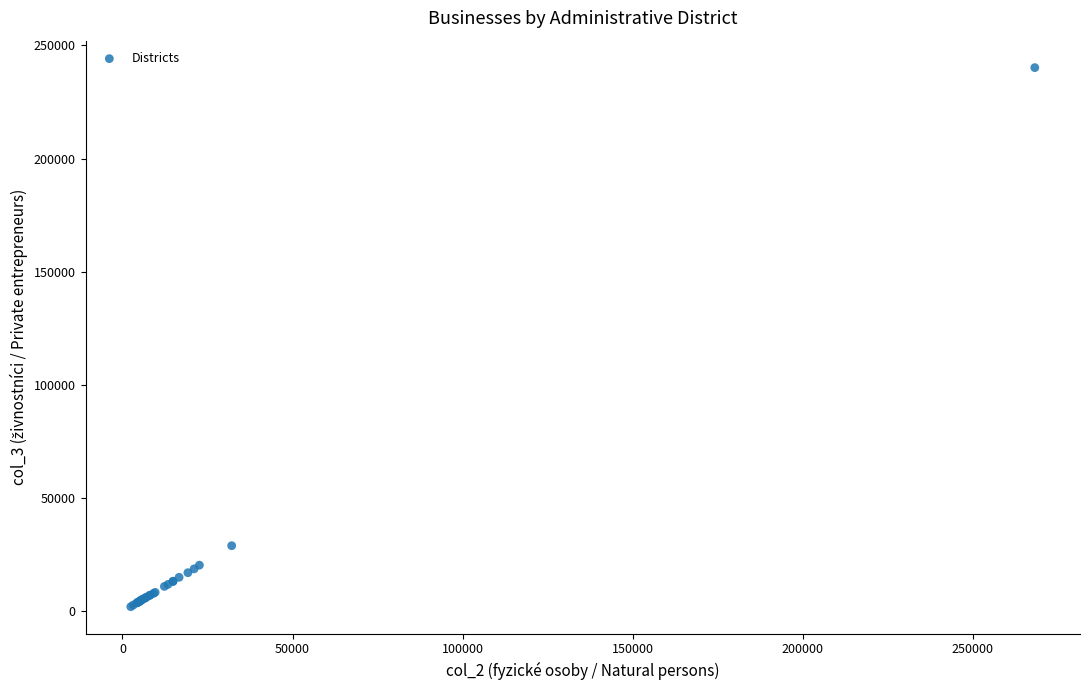

What Y value in the scatter plot is closest to 121169?

29058